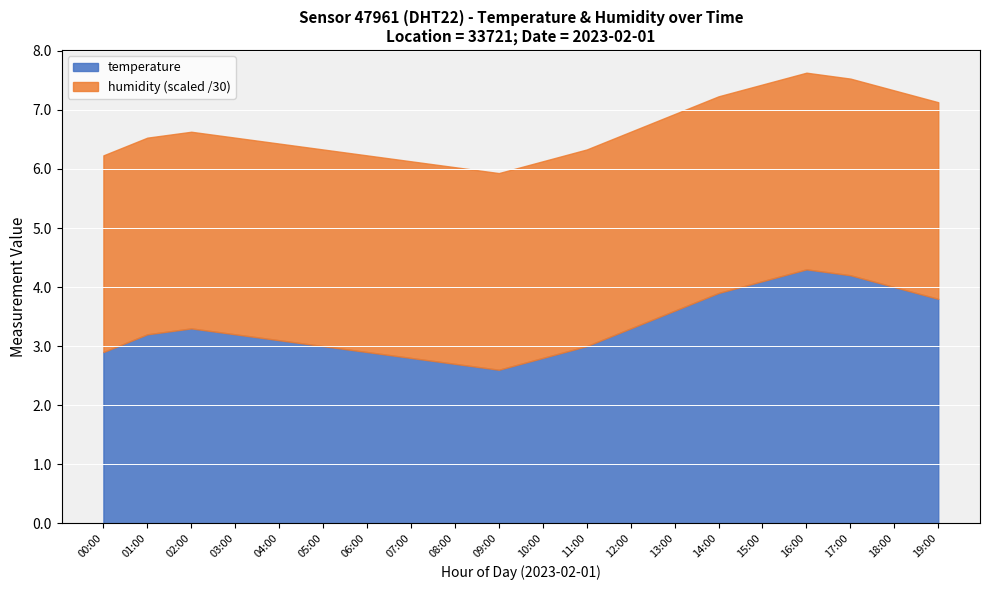

What is the spread (max minus min) of values at 11:00?

96.9